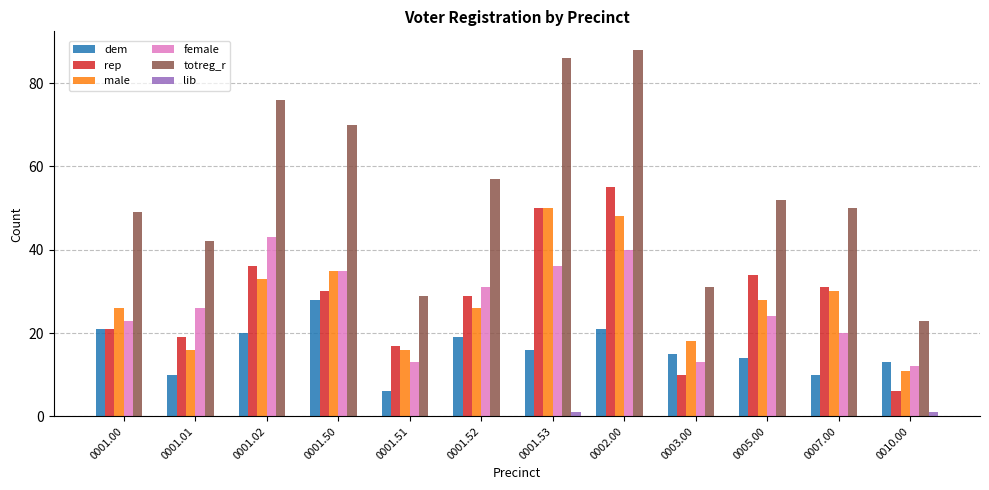

What is the highest value of the totreg_r series?

88